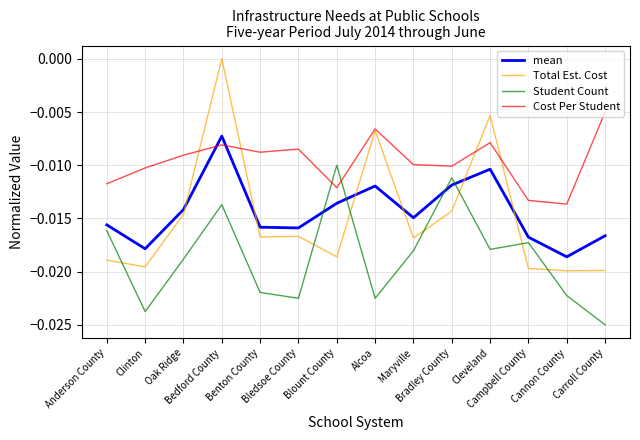

Between which two adjacent categories do Student Count and Cost Per Student first intersect?

Bledsoe County and Blount County